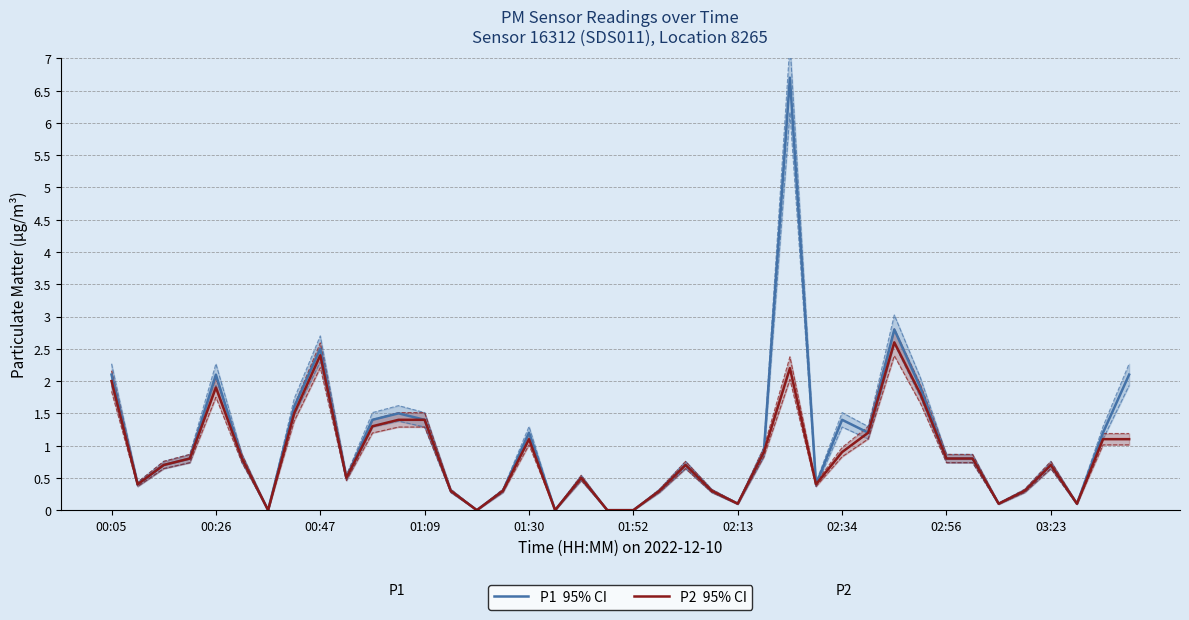

What are all the series names shown in the legend?

P1  95% CI, P2  95% CI